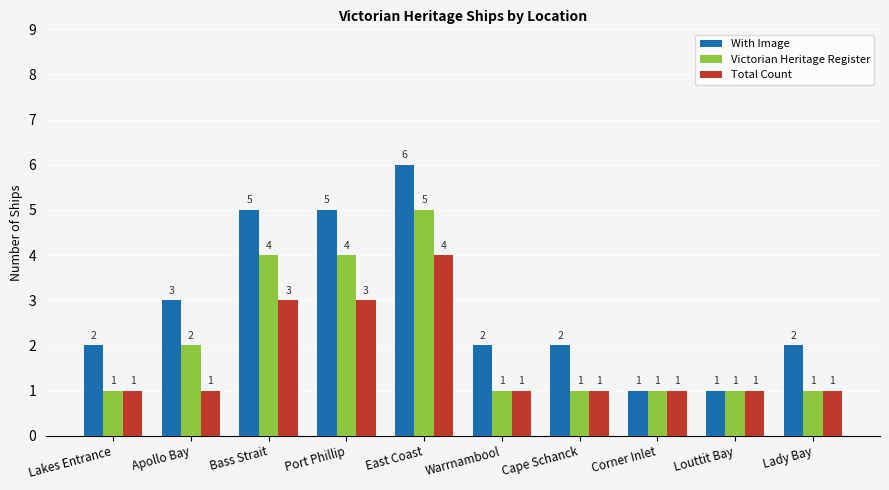

At which category is the sum across all series the highest?

East Coast